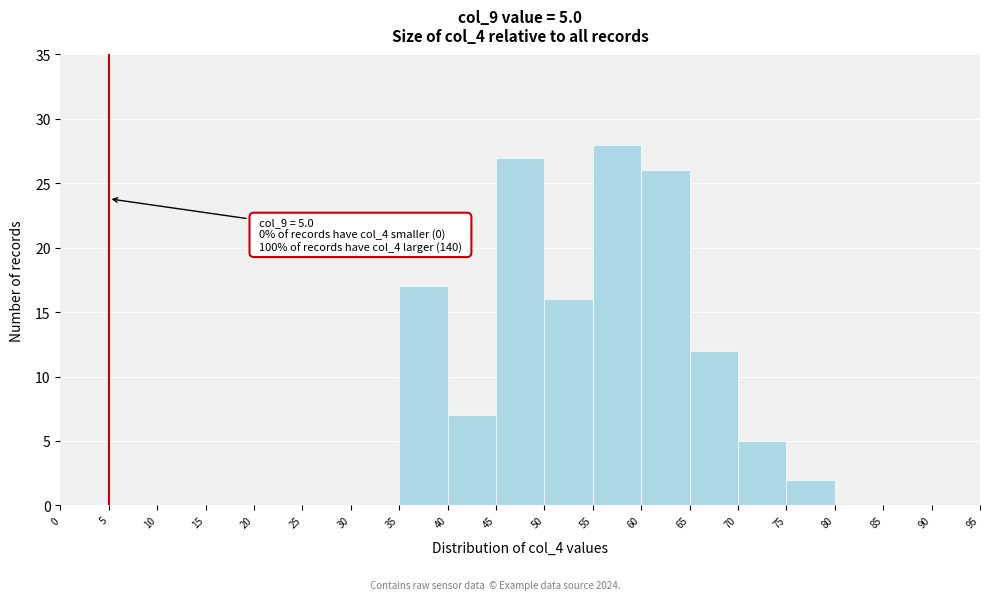

Over which range of the x-axis is the bar tallest?

55 to 60